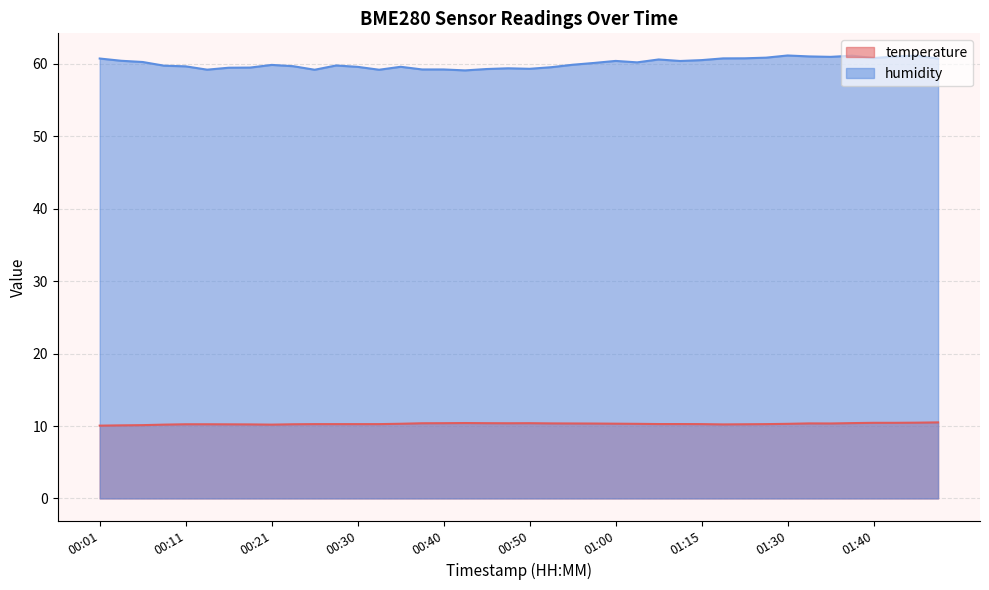

Reading right to left, extract all data points from this chart.

temperature: 10.5	10.5	10.4	10.4	10.4	10.3	10.4	10.3	10.3	10.2	10.2	10.3	10.3	10.3	10.3	10.3	10.3	10.3	10.4	10.4	10.4	10.4	10.4	10.4	10.4	10.3	10.3	10.3	10.3	10.3	10.2	10.2	10.2	10.2	10.2	10.2	10.2	10.1	10.1	10.1
humidity: 60.7	61.1	61.0	60.8	61.1	61.0	61.0	61.2	60.9	60.8	60.8	60.5	60.4	60.6	60.2	60.4	60.1	59.9	59.5	59.3	59.4	59.3	59.1	59.2	59.2	59.6	59.2	59.6	59.8	59.2	59.7	59.9	59.5	59.5	59.2	59.7	59.8	60.3	60.4	60.8